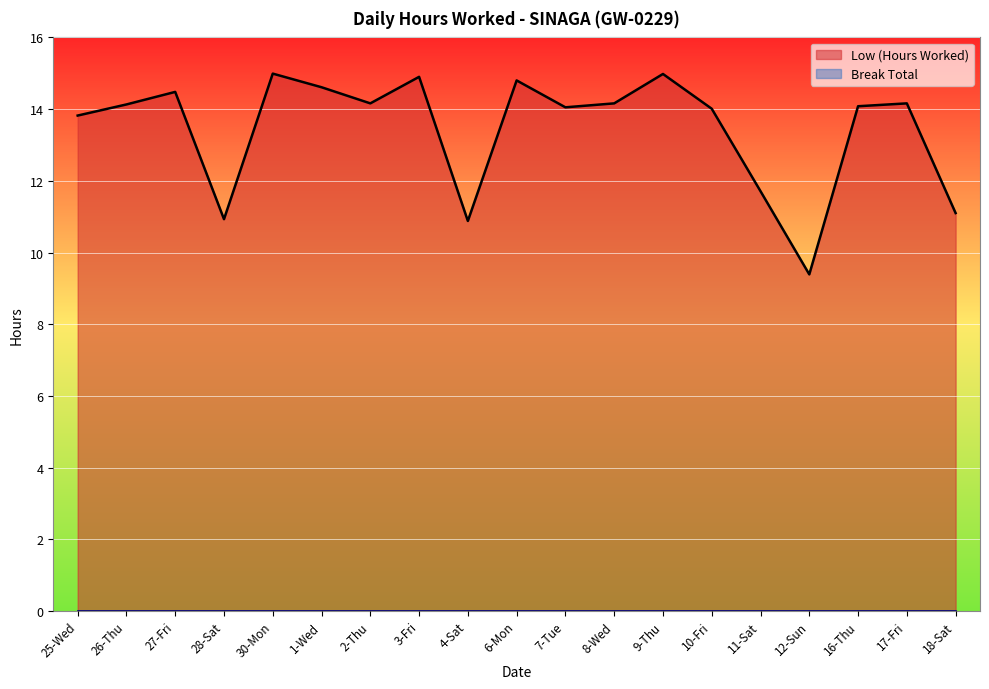

Where is the first local maximum?

27-Fri